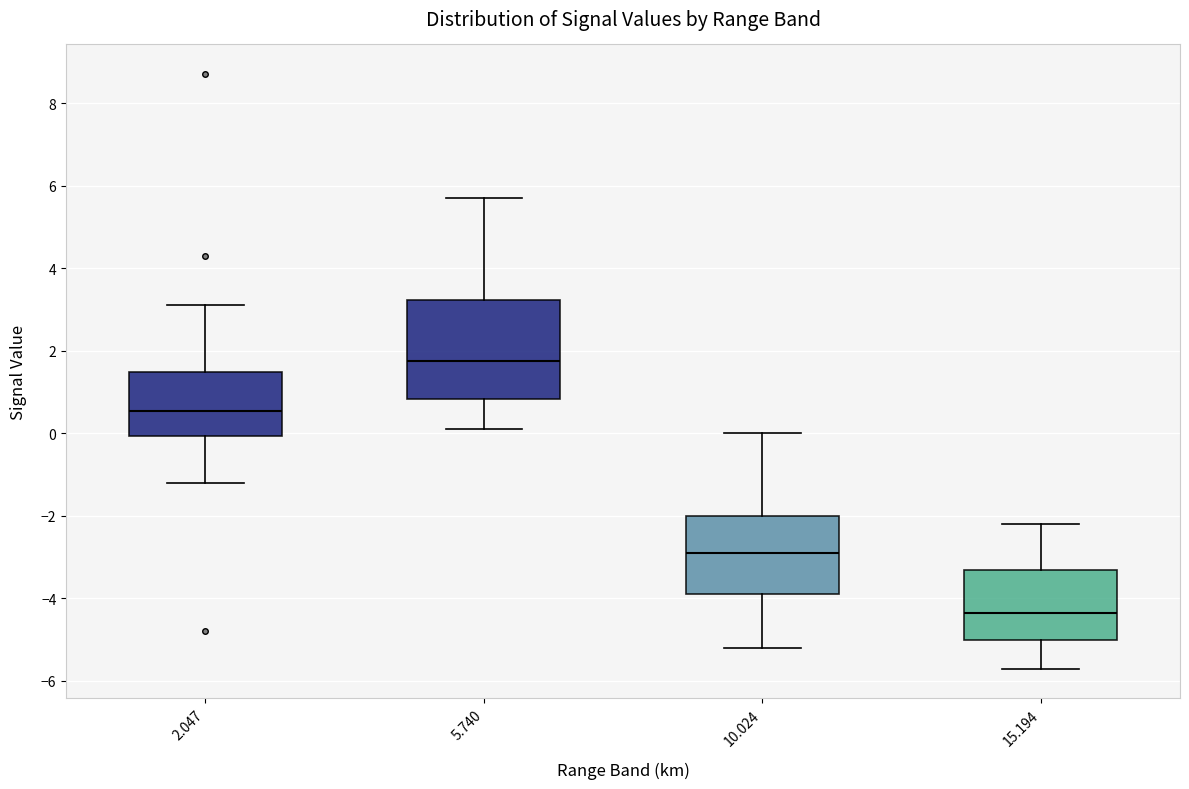

Which box has the highest median line?

5.740